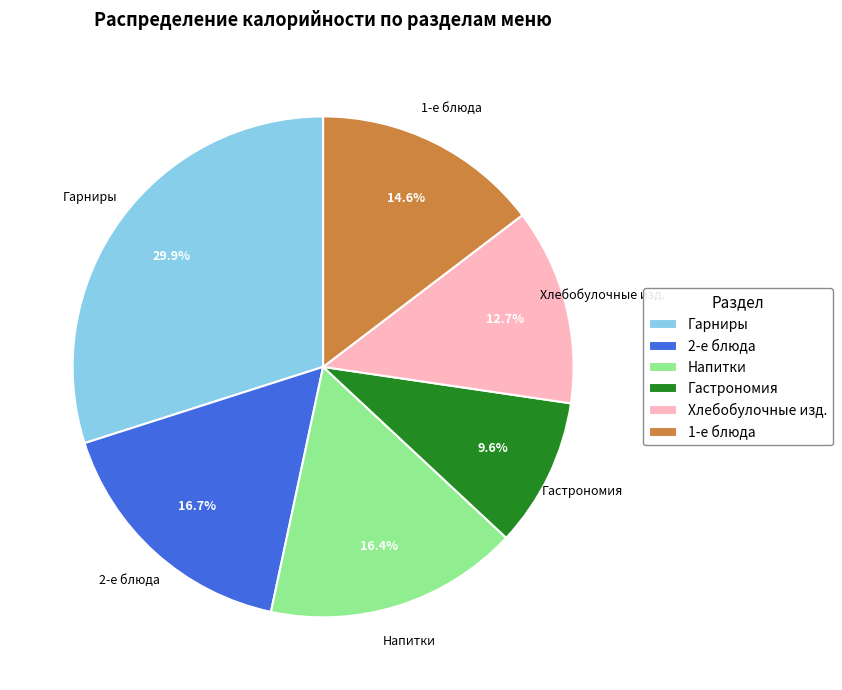

Between 1-е блюда and Гарниры, which is larger?

Гарниры